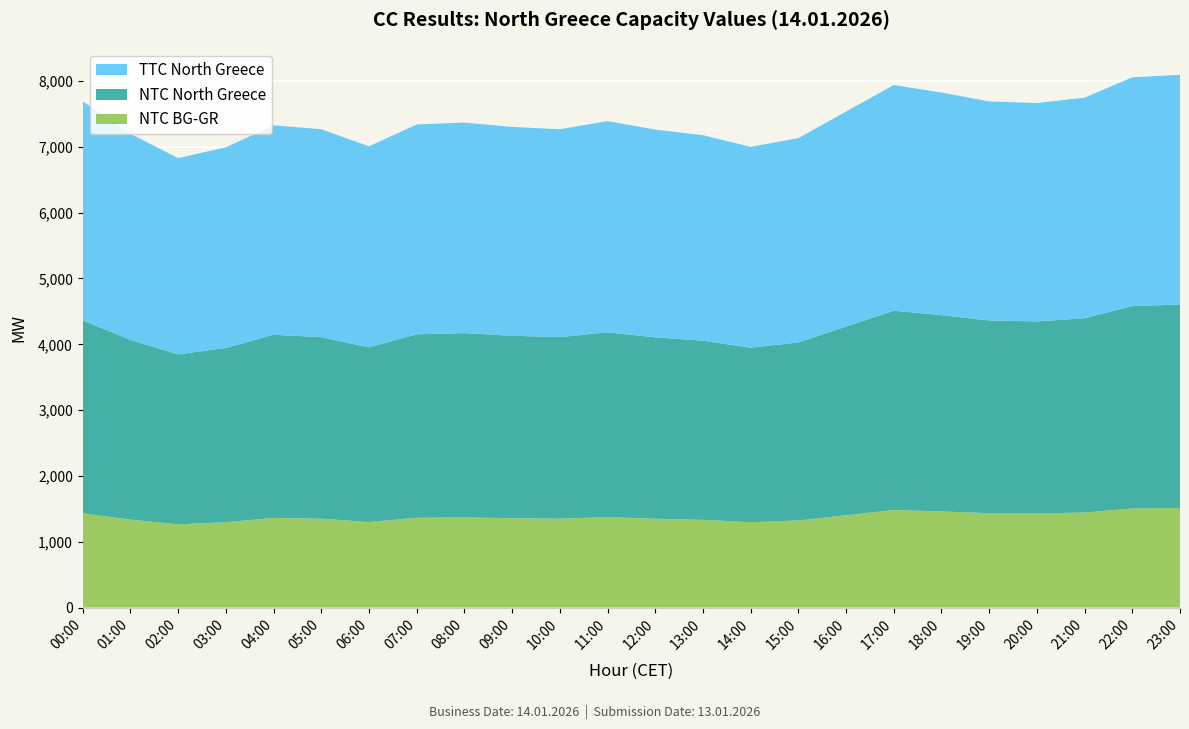

Reading right to left, list all the values displayed in this chart.

TTC North Greece: 3490	3475	3351	3318	3328	3382	3428	3266	3104	3051	3122	3156	3208	3158	3172	3199	3187	3054	3158	3182	3048	2982	3130	3329
NTC North Greece: 3090	3075	2951	2918	2928	2982	3028	2866	2704	2651	2722	2756	2808	2758	2772	2799	2787	2654	2758	2782	2648	2582	2730	2929
NTC BG-GR: 1514	1506	1445	1430	1434	1461	1483	1404	1324	1298	1333	1350	1375	1351	1358	1371	1365	1300	1351	1363	1297	1265	1337	1434